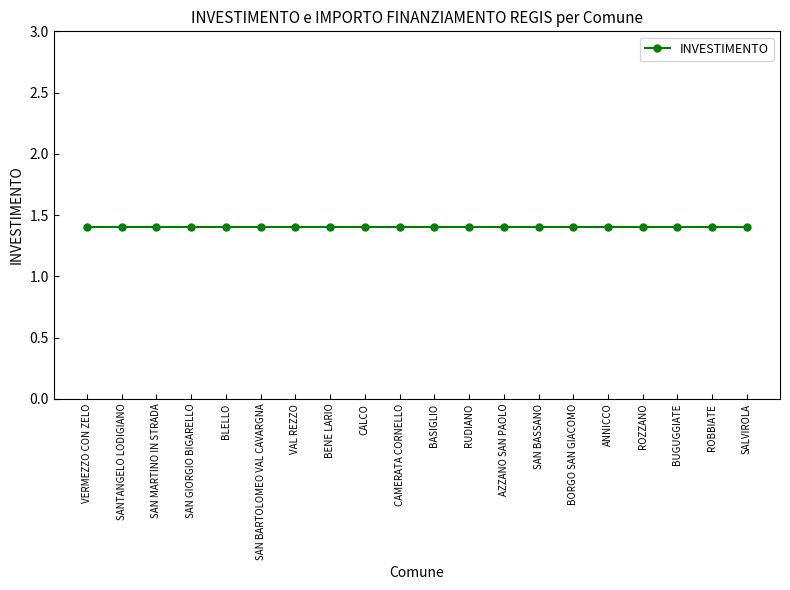

What is the value of the IMPORTO FINANZIAMENTO REGIS point at the 13th from the left?

14000.0